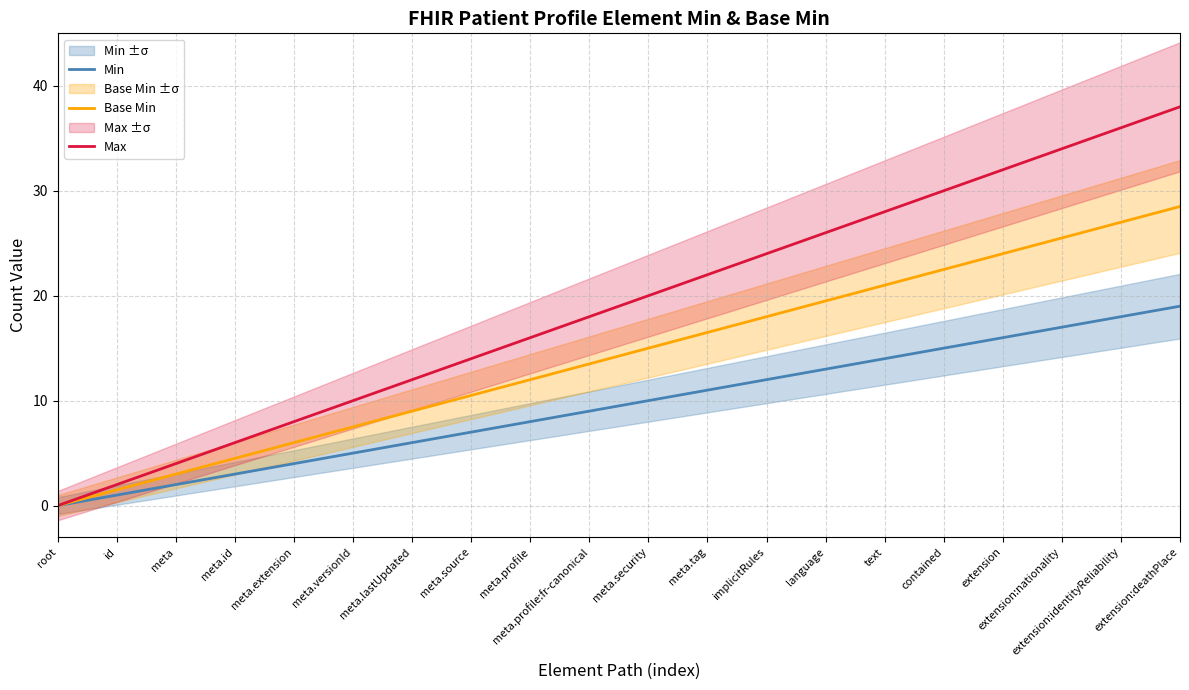

Which has a higher value, meta.versionId or meta.tag?

meta.tag